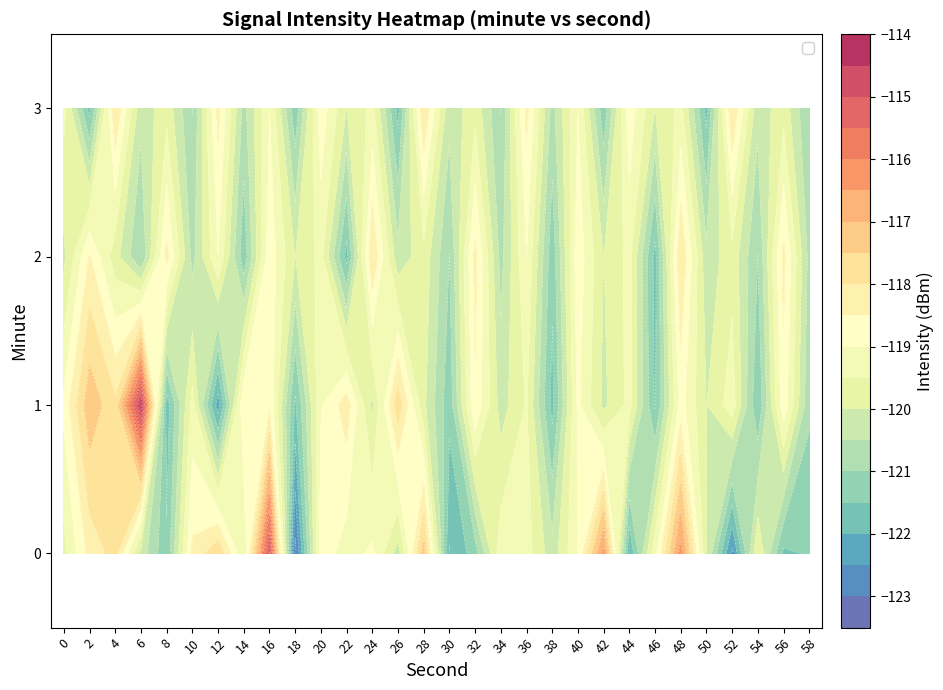

At which label does 1 reach its minimum?

12